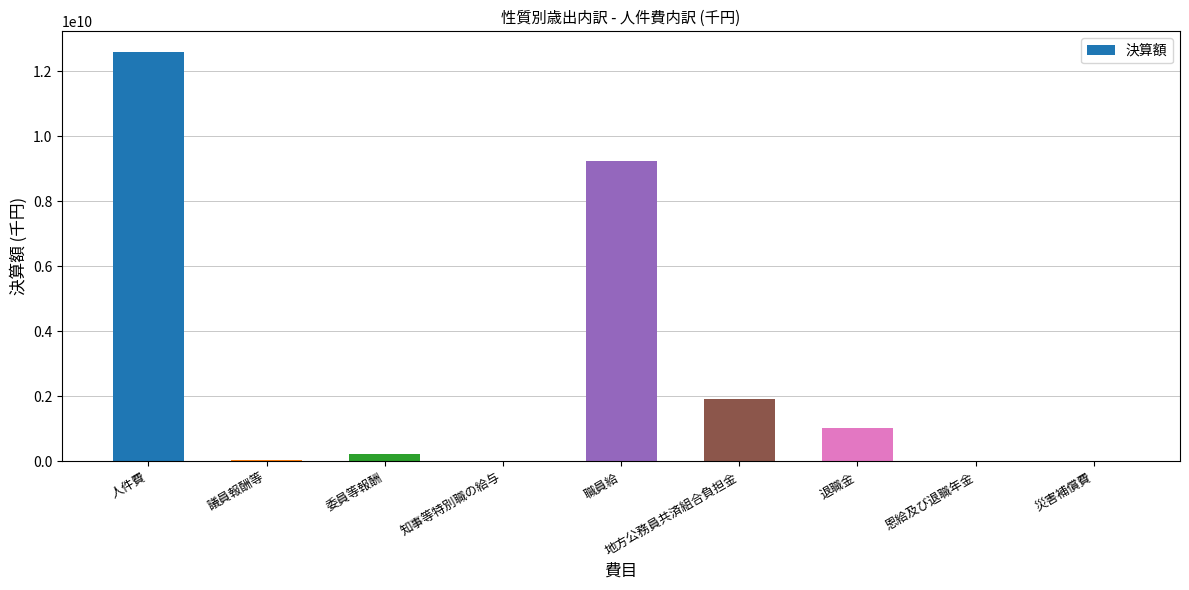

Which has a higher value, 退職金 or 職員給?

職員給